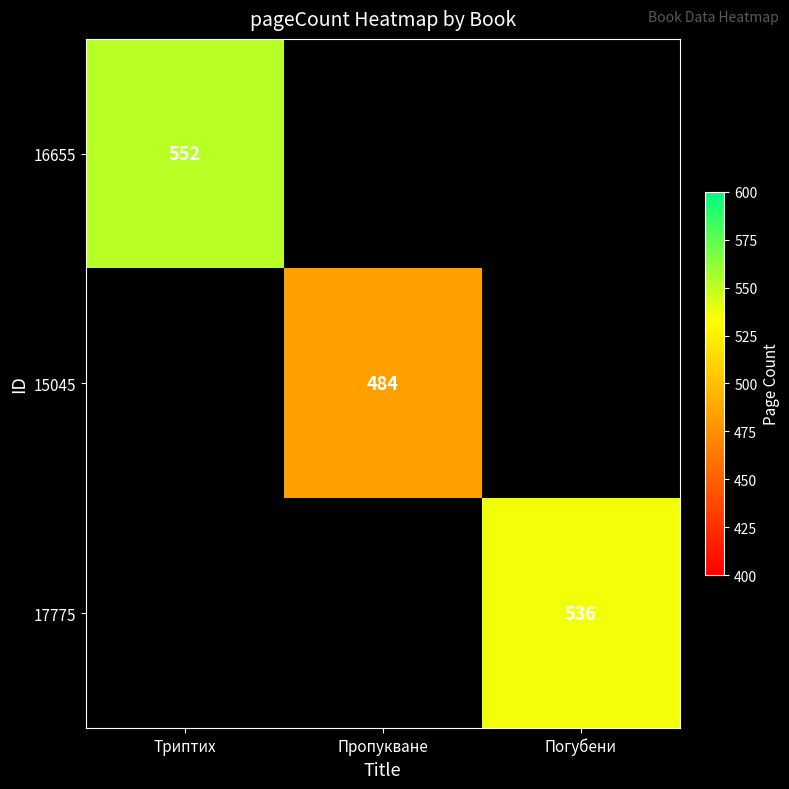

At which category does the chart reach its minimum across all series?

Пропукване